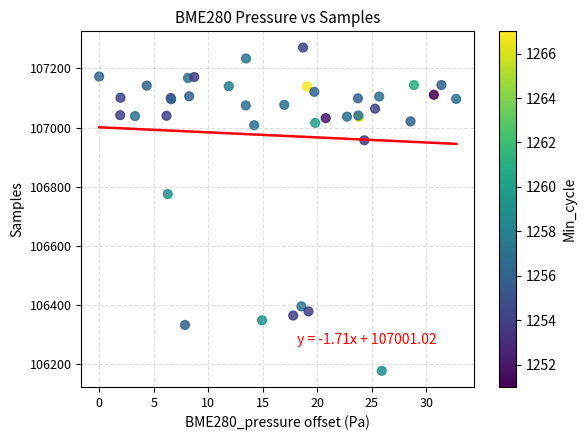

What Y value in the scatter plot is closest to 106724?

106775